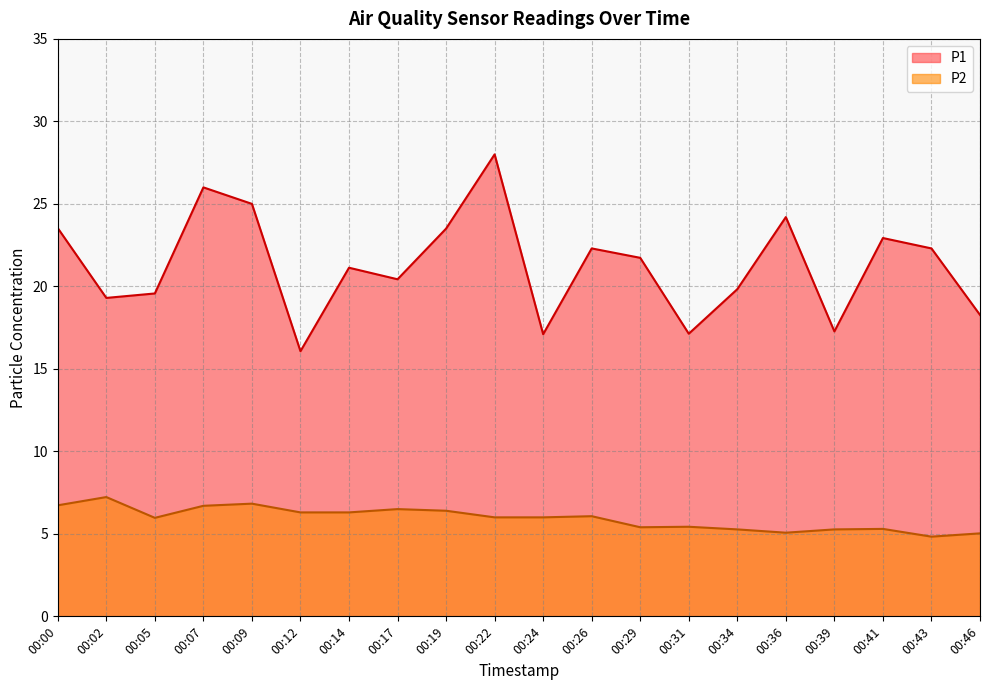

Which series has the widest spread of values?

P1